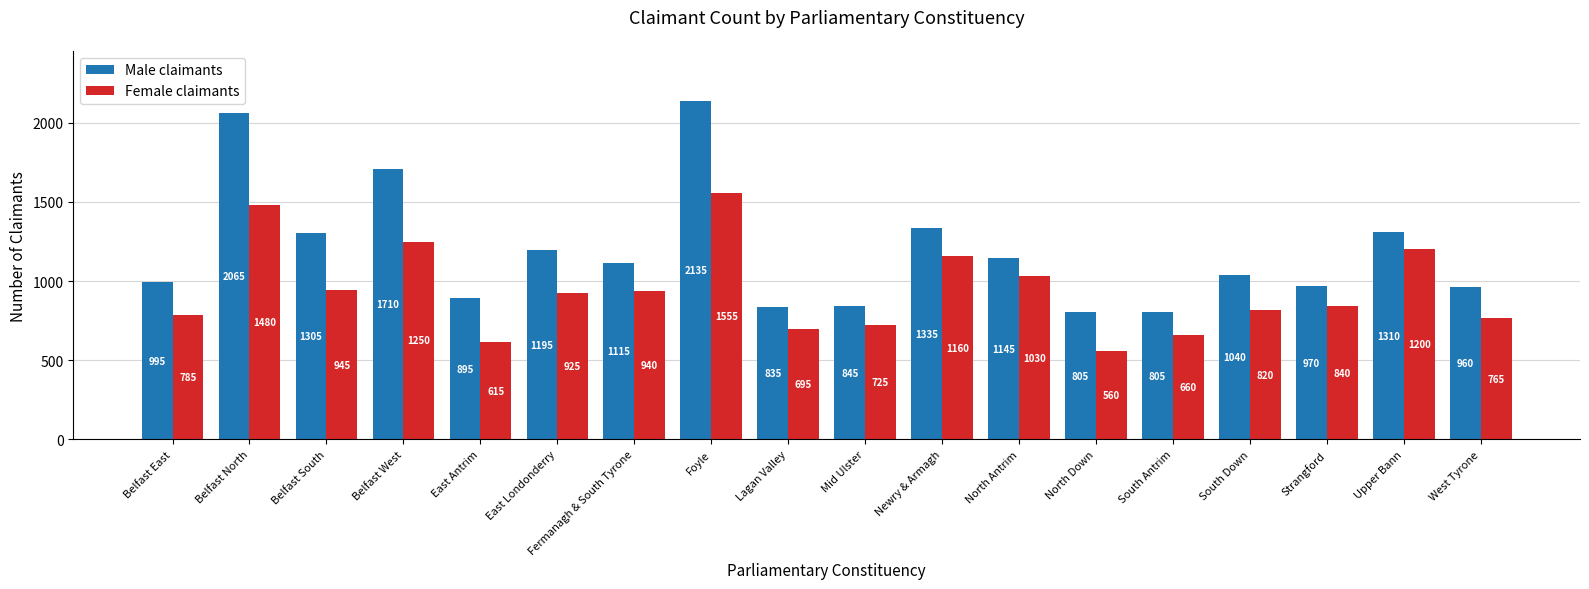

True or false: Female claimants has a value of 940 at Fermanagh & South Tyrone.

True